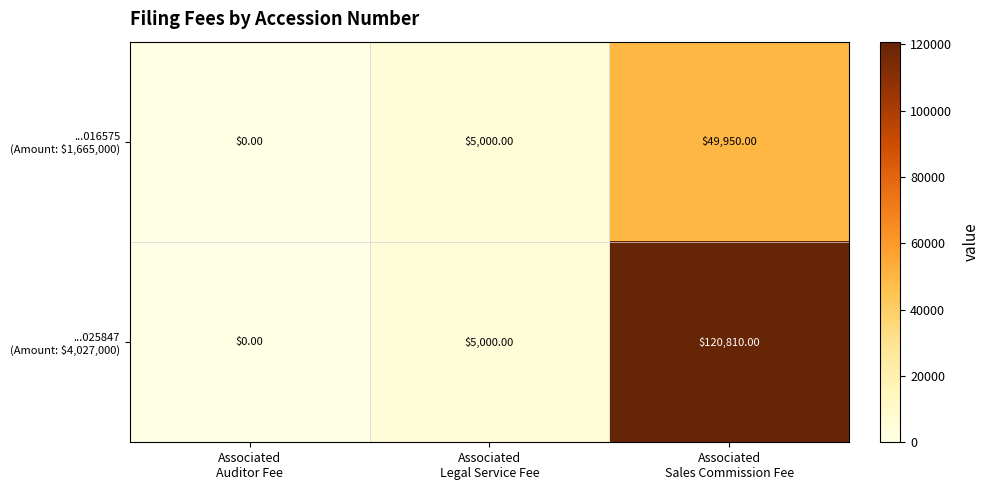

At which category does the chart reach its peak across all series?

Associated
Sales Commission Fee